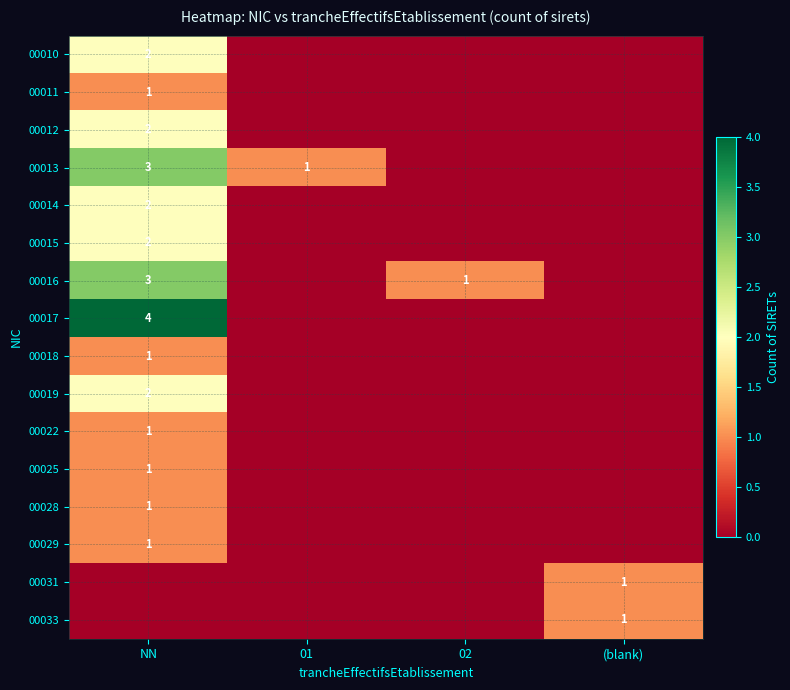

How many series are shown in this chart?

16